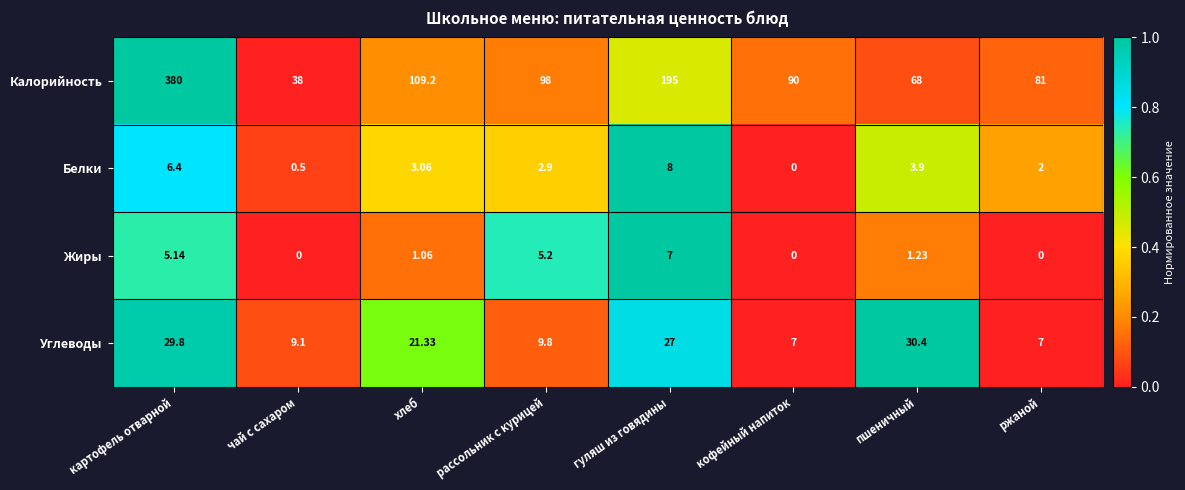

Which series has the widest spread of values?

Калорийность